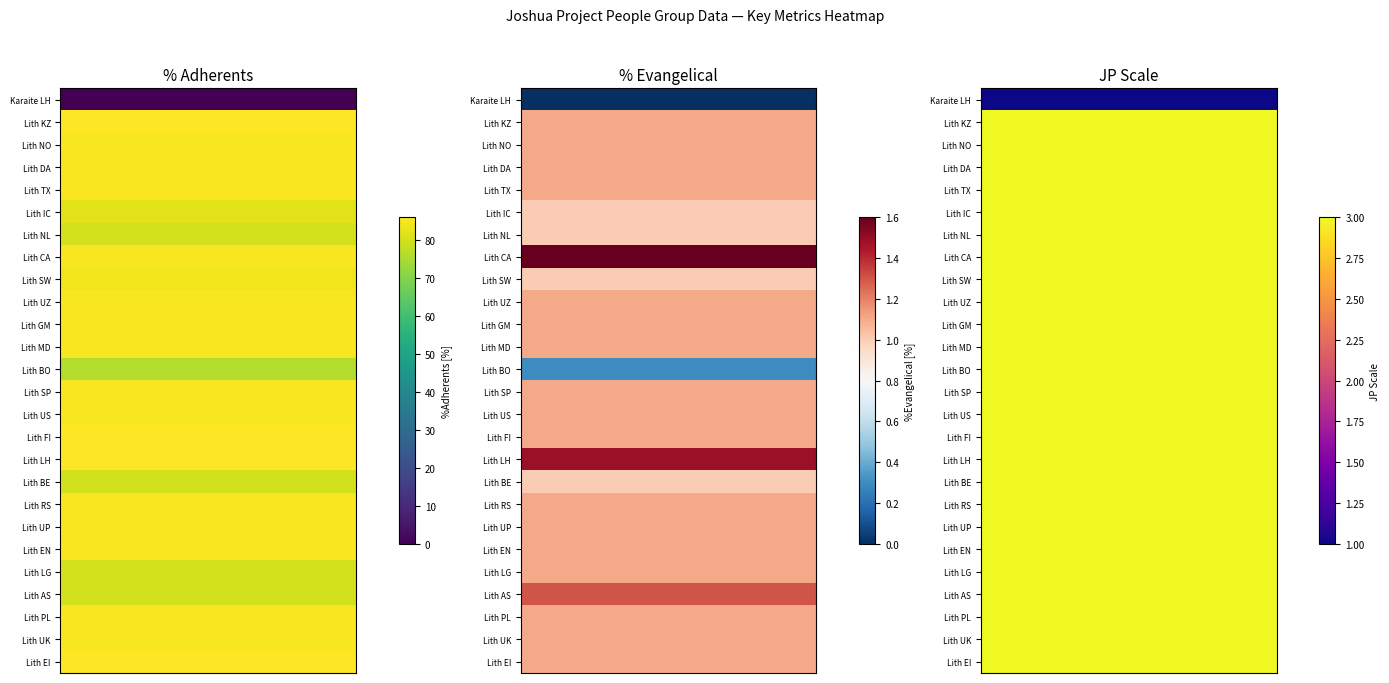

The PercentAdherents series shows 85.0 at Lithuanian_RS. True or false?

True